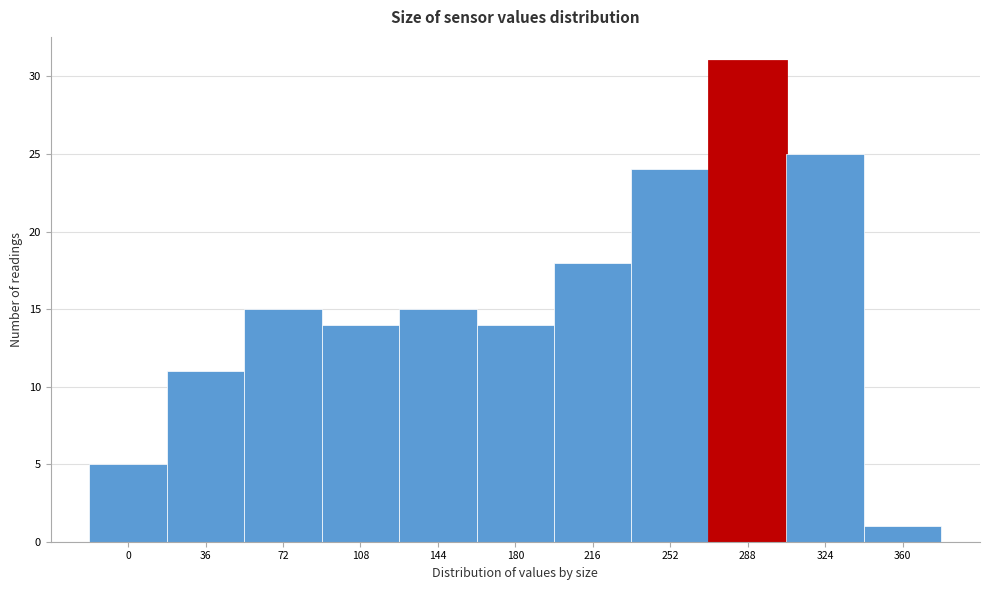

Reading left to right, what are all the values shown in this chart?

0=5	36=11	72=15	108=14	144=15	180=14	216=18	252=24	288=31	324=25	360=1